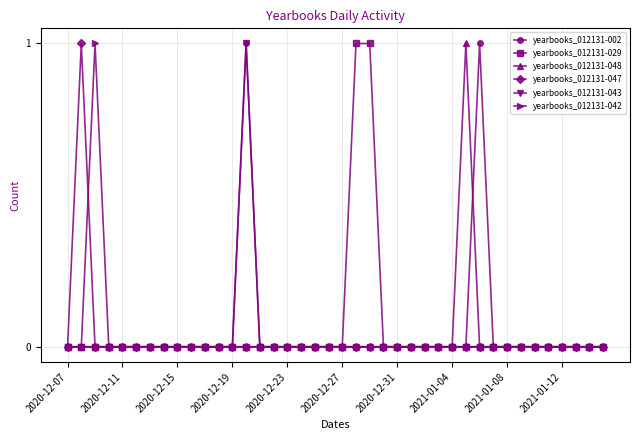

What is the sum of all yearbooks_012131-043 values?

1